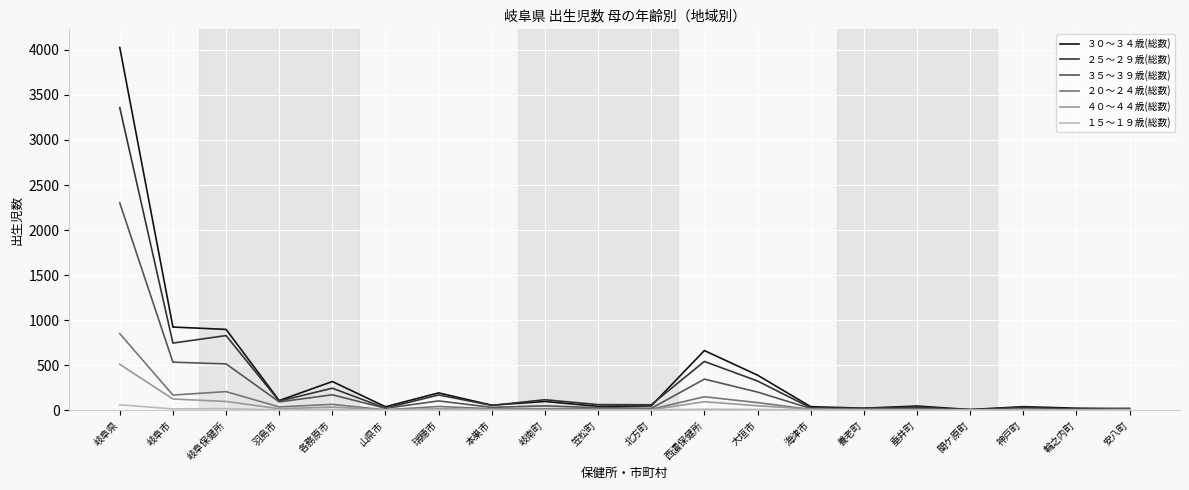

True or false: ２５～２９歳(総数) has a value of 27 at 海津市.

True